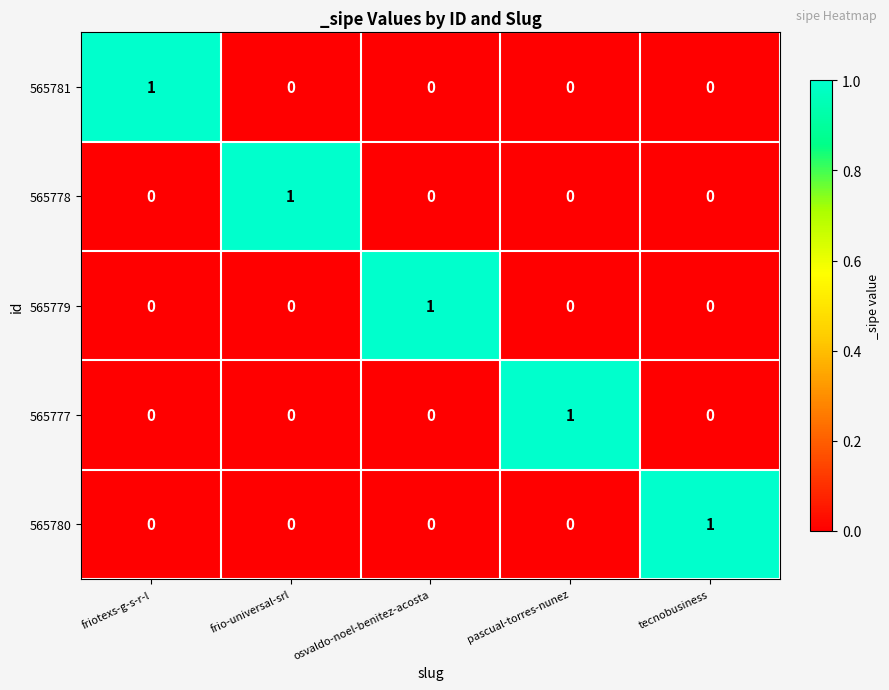

How many series are shown in this chart?

5